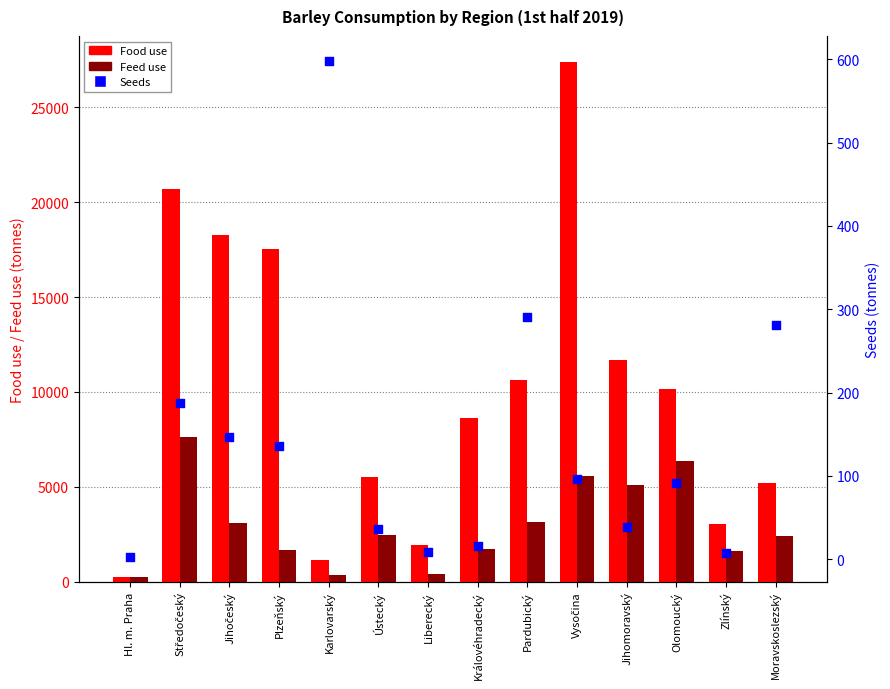

Which series has the largest total across all categories?

Food use